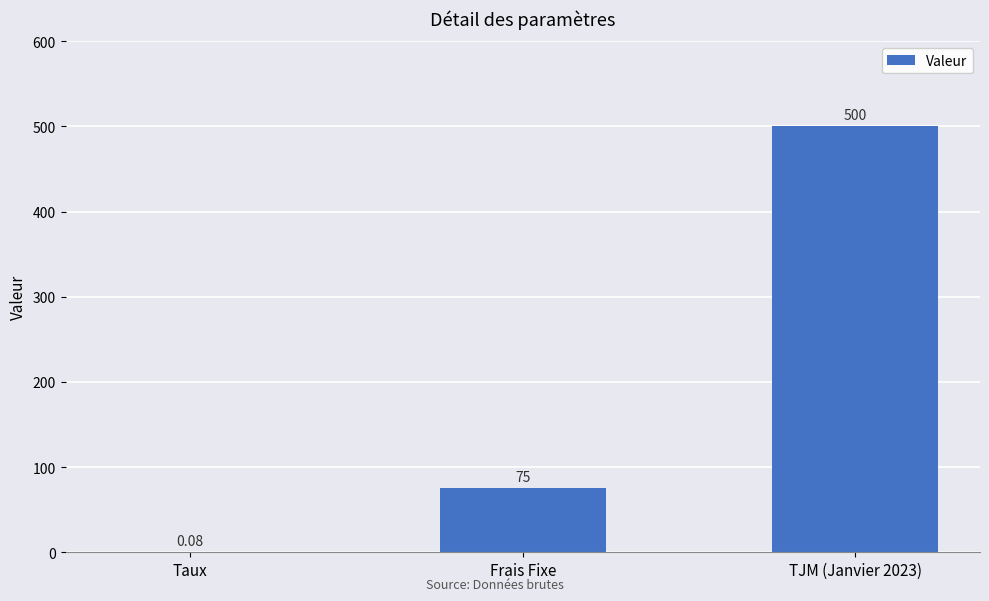

What is the greatest value displayed?

500.0